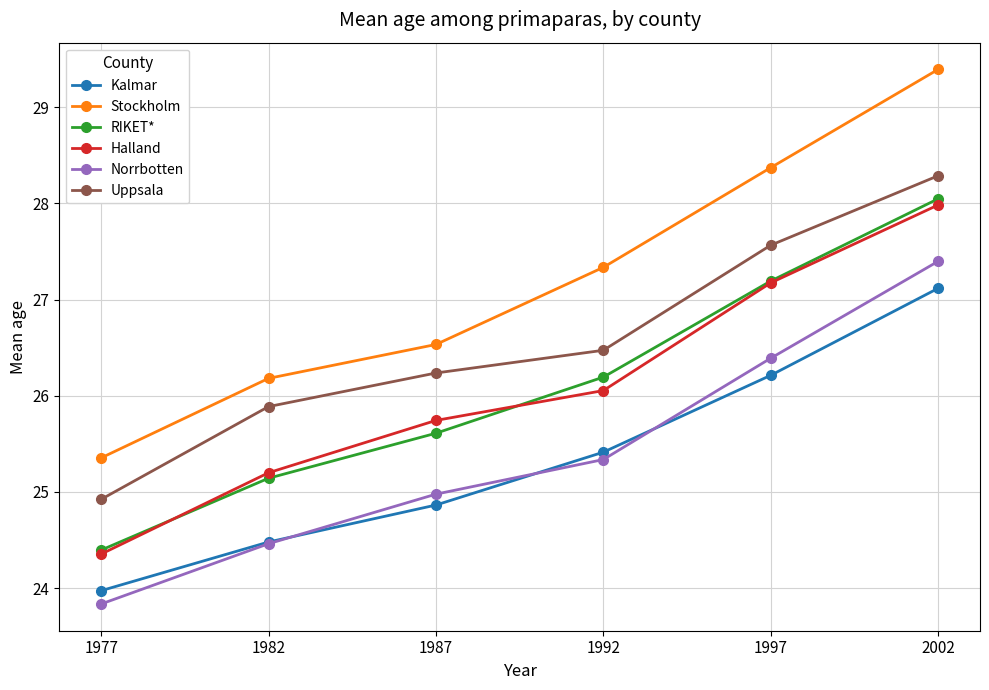

Rank the series at 1992 from lowest to highest value.

Norrbotten, Kalmar, Halland, RIKET*, Uppsala, Stockholm